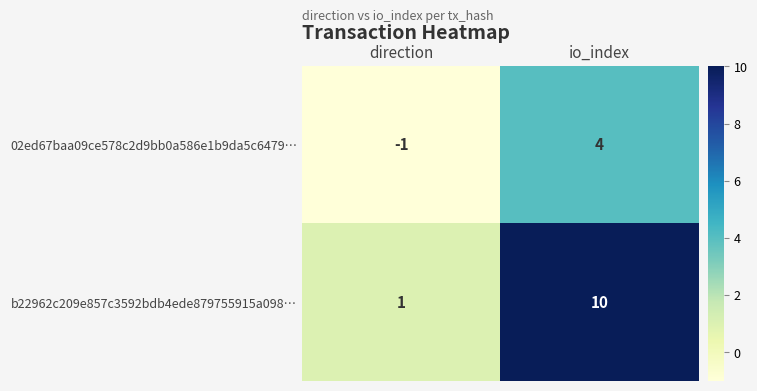

Which category has the highest value across all series?

io_index